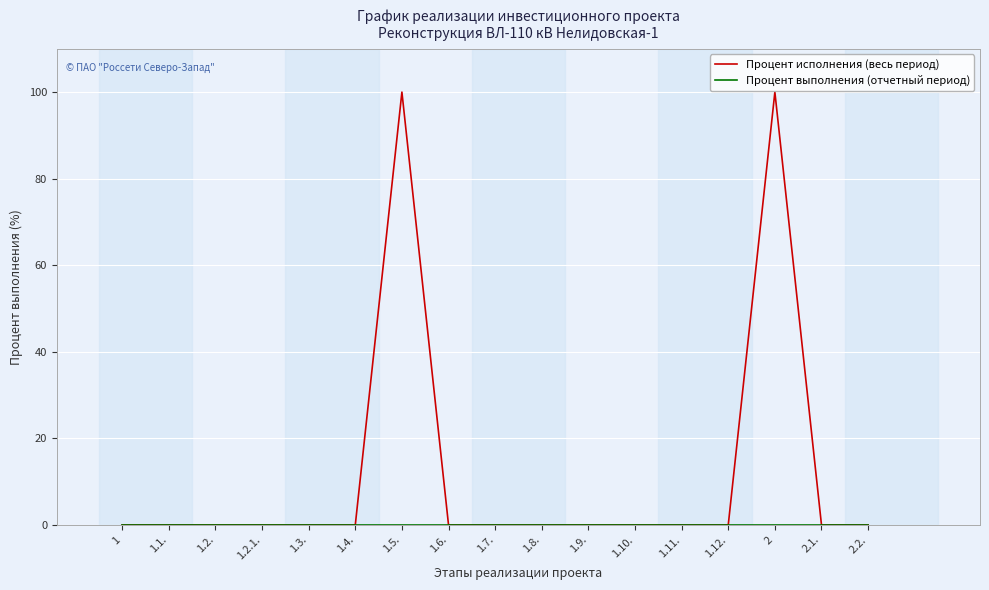

Which series changed the most between 1.3. and 1.5.?

Процент исполнения (весь период)